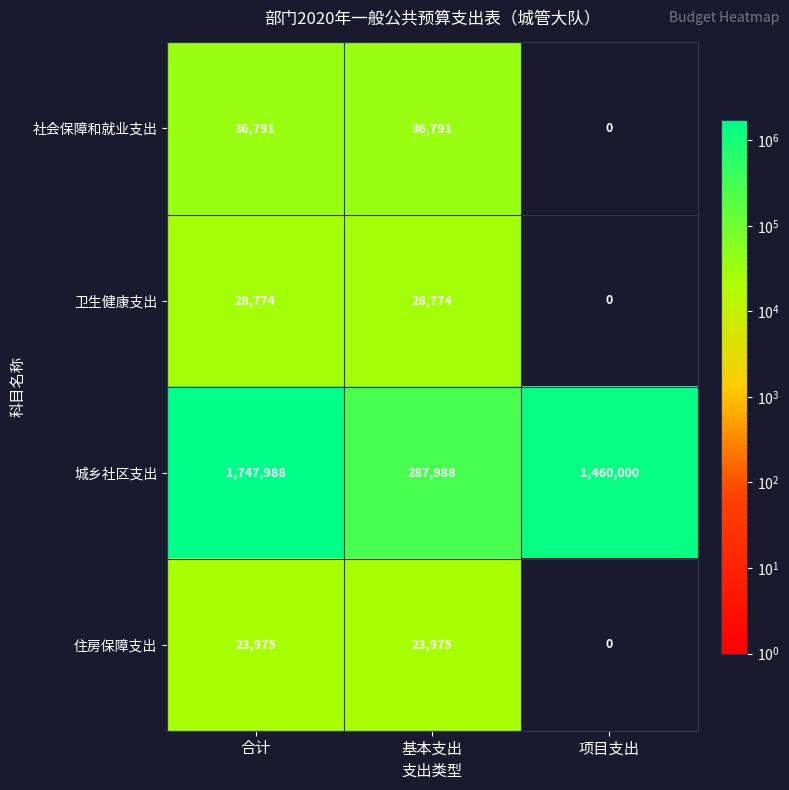

What is the greatest value displayed?

1747988